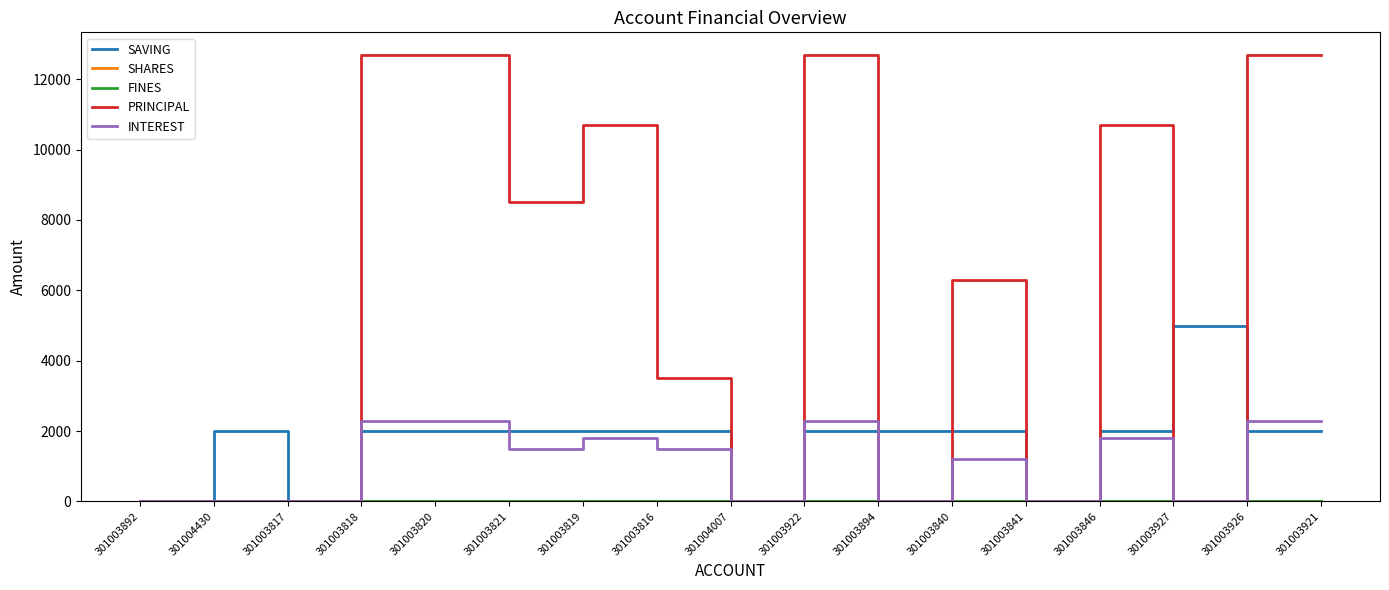

What is the difference between the highest and lowest values at 301003840?

6300